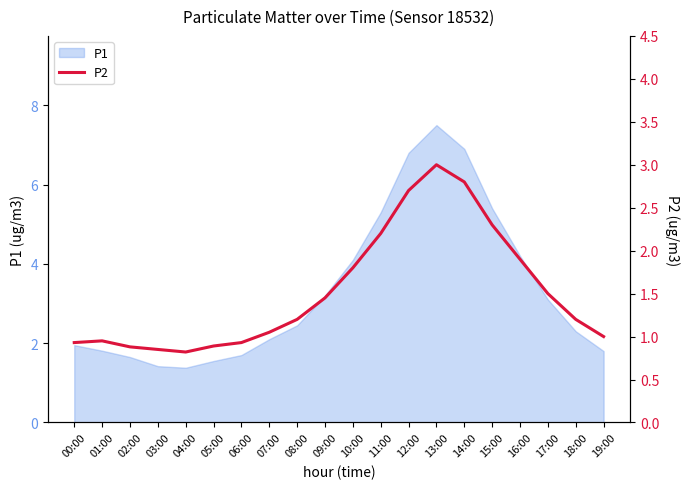

The value at 05:00 is 1.6. True or false?

False